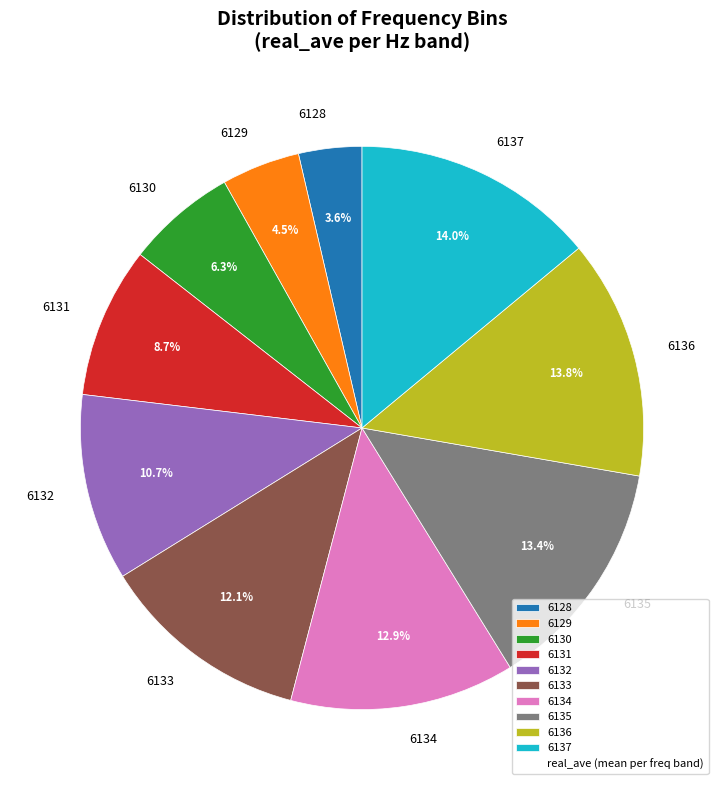

Is 6128 the majority of the pie?

No